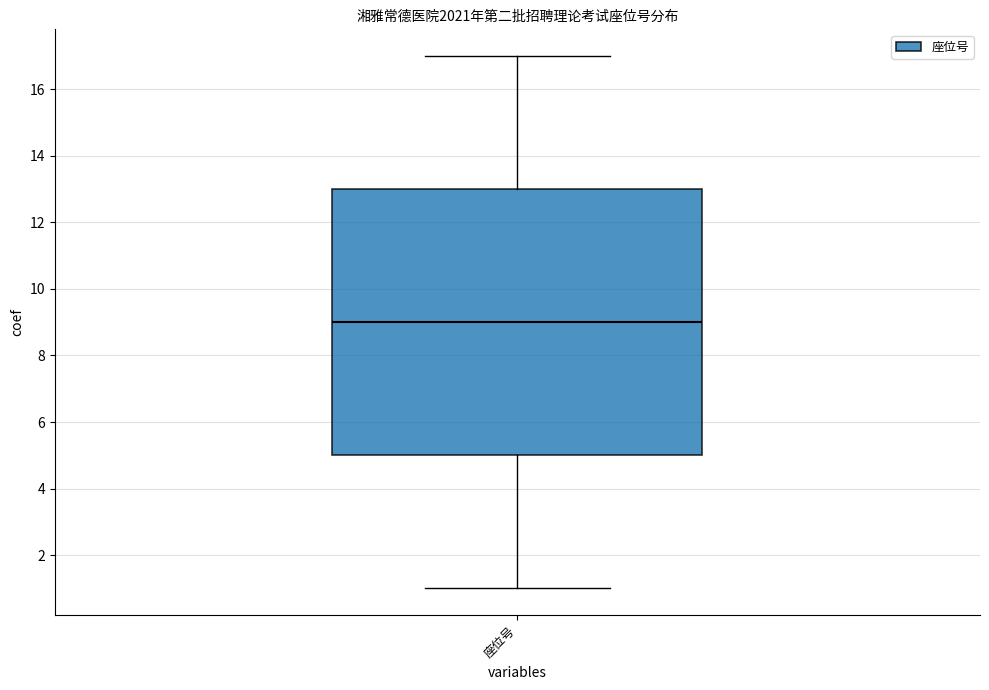

Read this box plot against the y-axis: the position of the median line, the range covered by the box, and the ends of both whiskers. The values are not printed on the chart, so give them approximately, as read against the axis.

median 9, box 5 to 13, whiskers 1 to 17